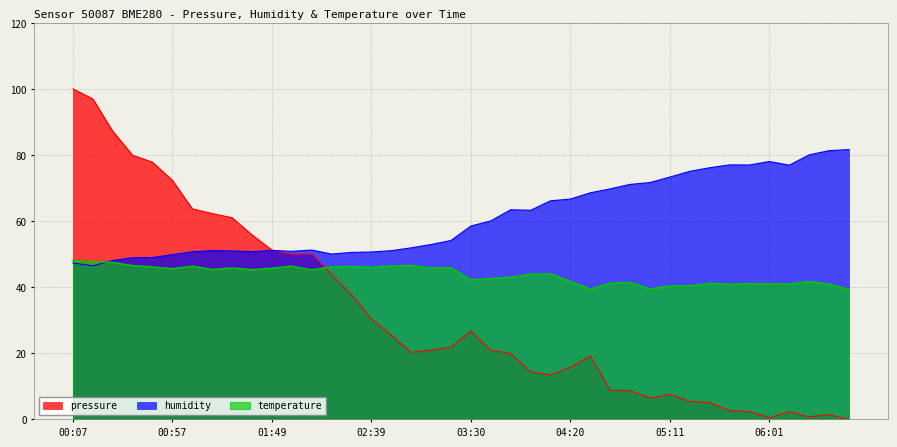

What is the sum of all temperature values?

1751.8